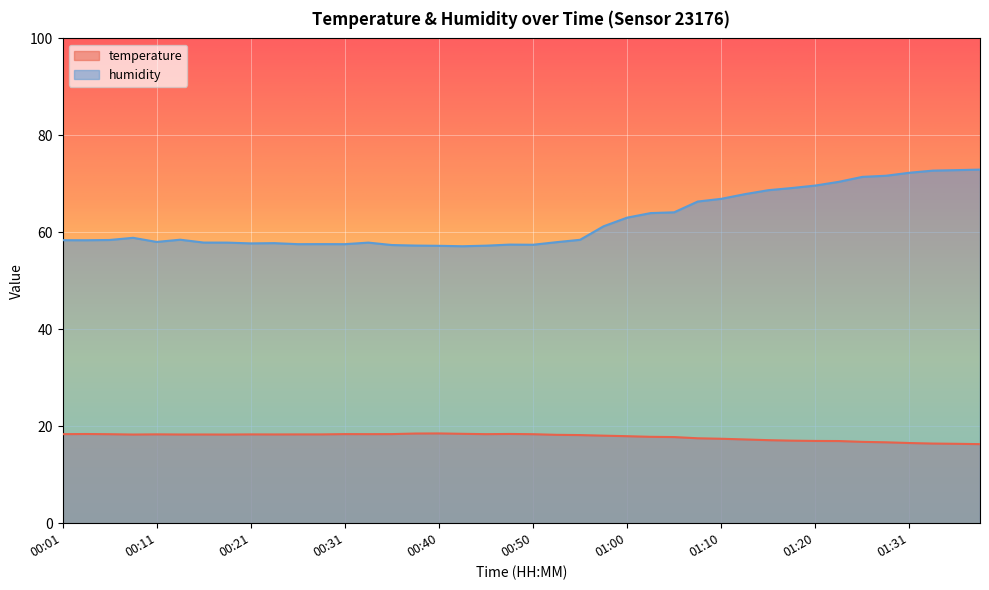

Which series has the largest total across all categories?

humidity